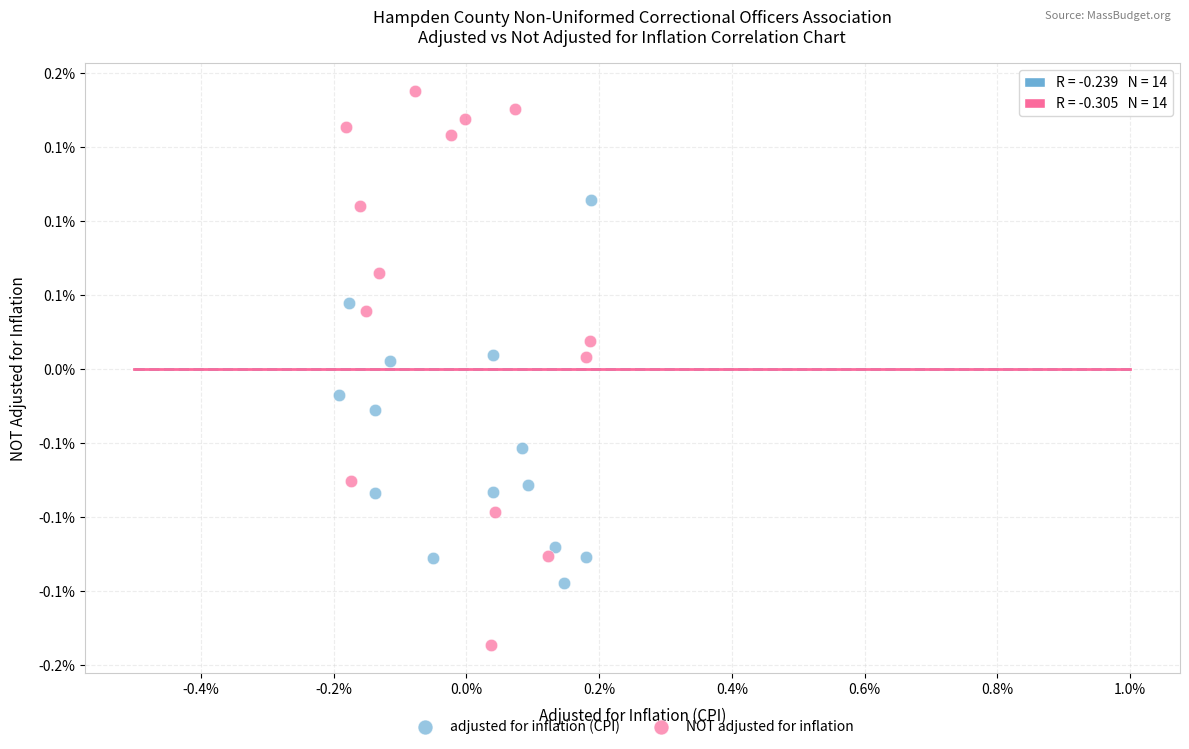

Which series reaches the minimum Y coordinate?

NOT adjusted for inflation